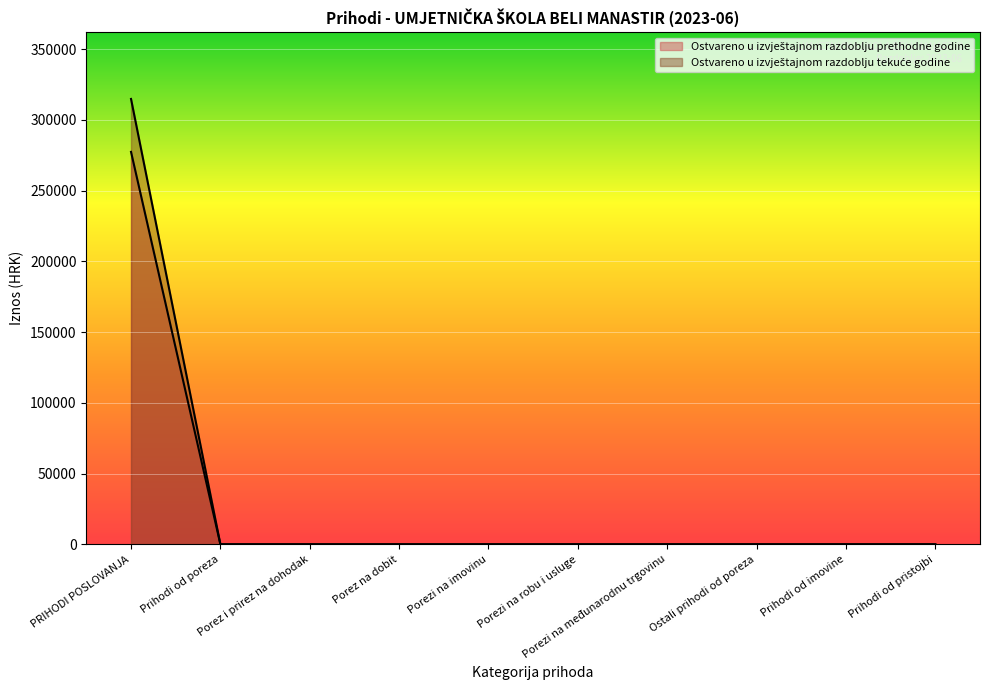

What are all the series names shown in the legend?

Ostvareno u izvještajnom razdoblju prethodne godine, Ostvareno u izvještajnom razdoblju tekuće godine